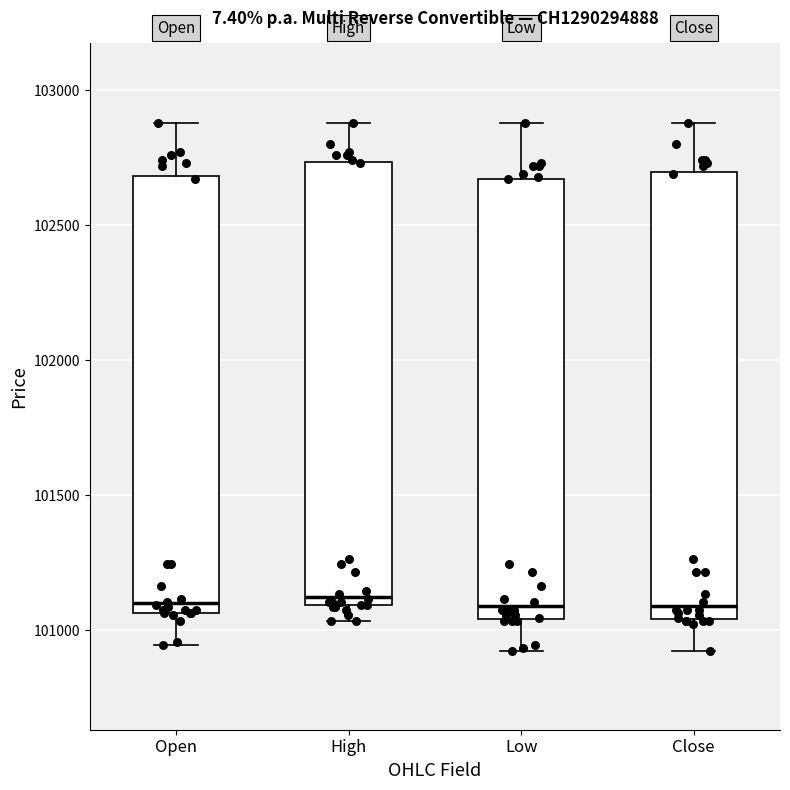

Reading left to right, read every box against the y-axis: the position of its median line, the range the box covers, and the ends of its whiskers. The values are not printed on the chart, so give them approximately, as read against the axis.

Open: median 101100, box 101050 to 102700, whiskers 100950 to 102900
High: median 101150, box 101100 to 102750, whiskers 101050 to 102900
Low: median 101100, box 101050 to 102650, whiskers 100950 to 102900
Close: median 101100, box 101050 to 102700, whiskers 100950 to 102900